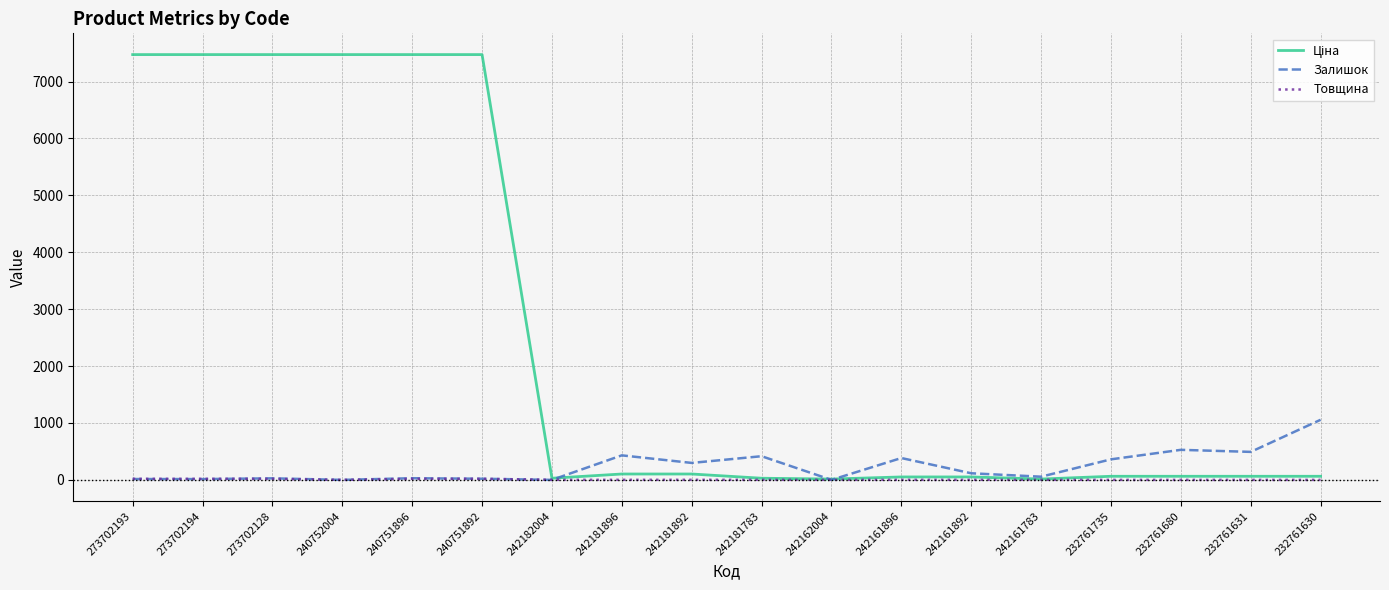

True or false: Залишок has a value of 381.6 at 240752004.

False